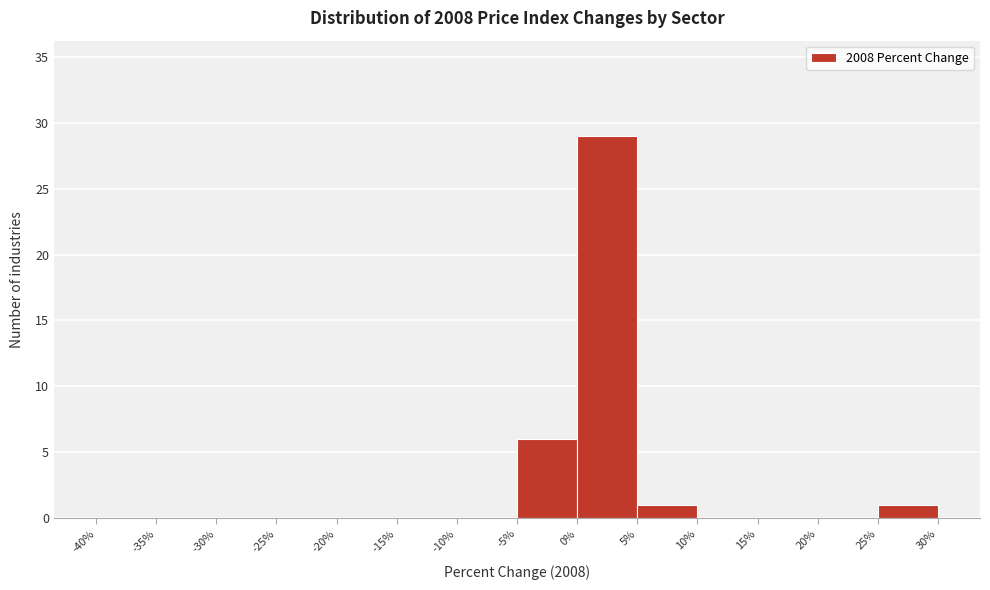

Reading left to right, list every bar in this chart as the range it spans on the x-axis followed by its height. The values are not printed on the chart, so give them approximately, as read against the axis.

-40% to -35%: 0
-35% to -30%: 0
-30% to -25%: 0
-25% to -20%: 0
-20% to -15%: 0
-15% to -10%: 0
-10% to -5%: 0
-5% to 0%: 6
0% to 5%: 29
5% to 10%: 1
10% to 15%: 0
15% to 20%: 0
20% to 25%: 0
25% to 30%: 1